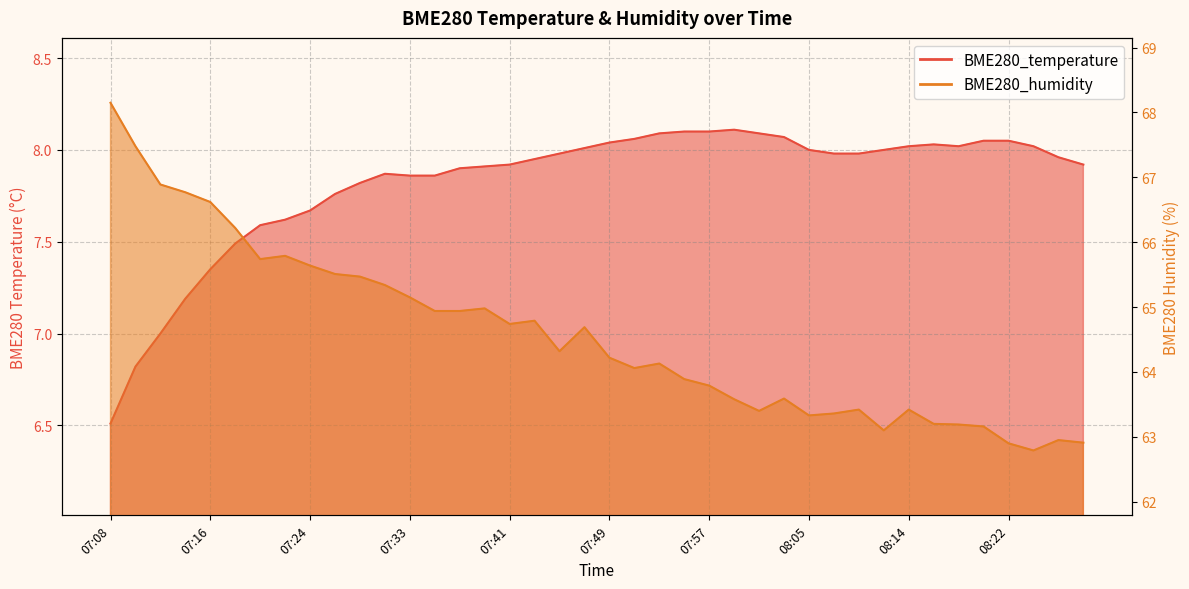

What is the average value of the BME280_humidity series?

64.6